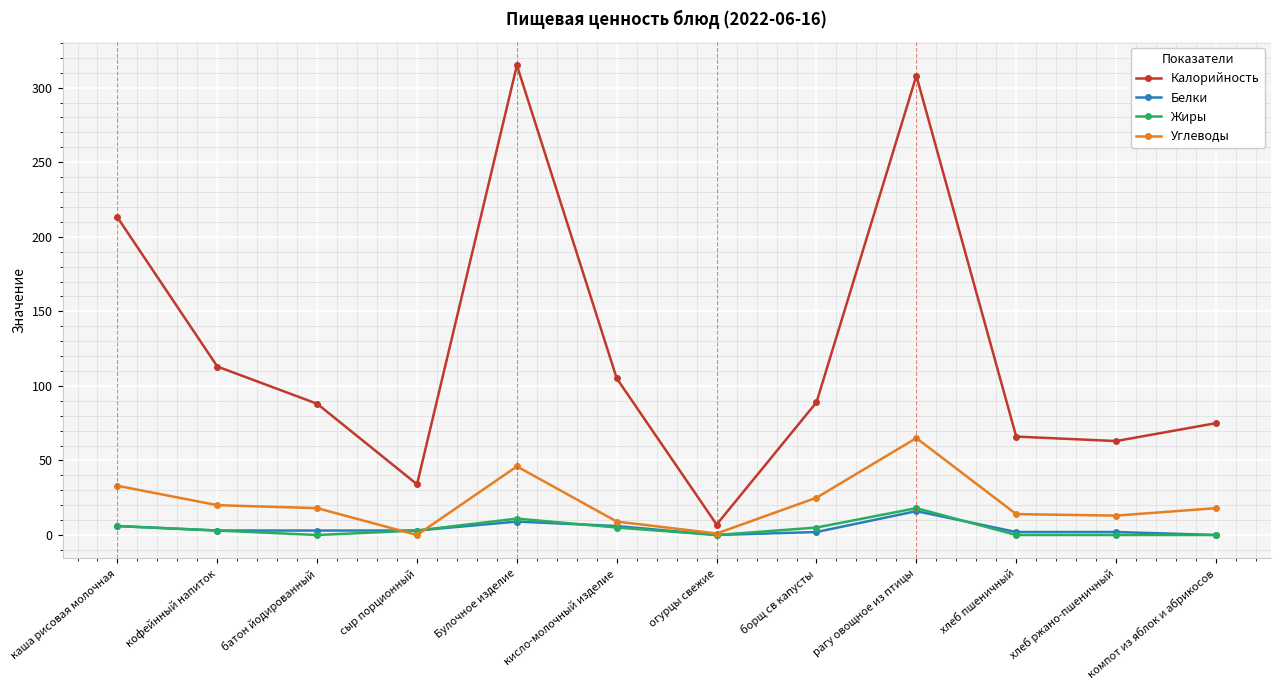

Where is the first local maximum for Калорийность?

Булочное изделие